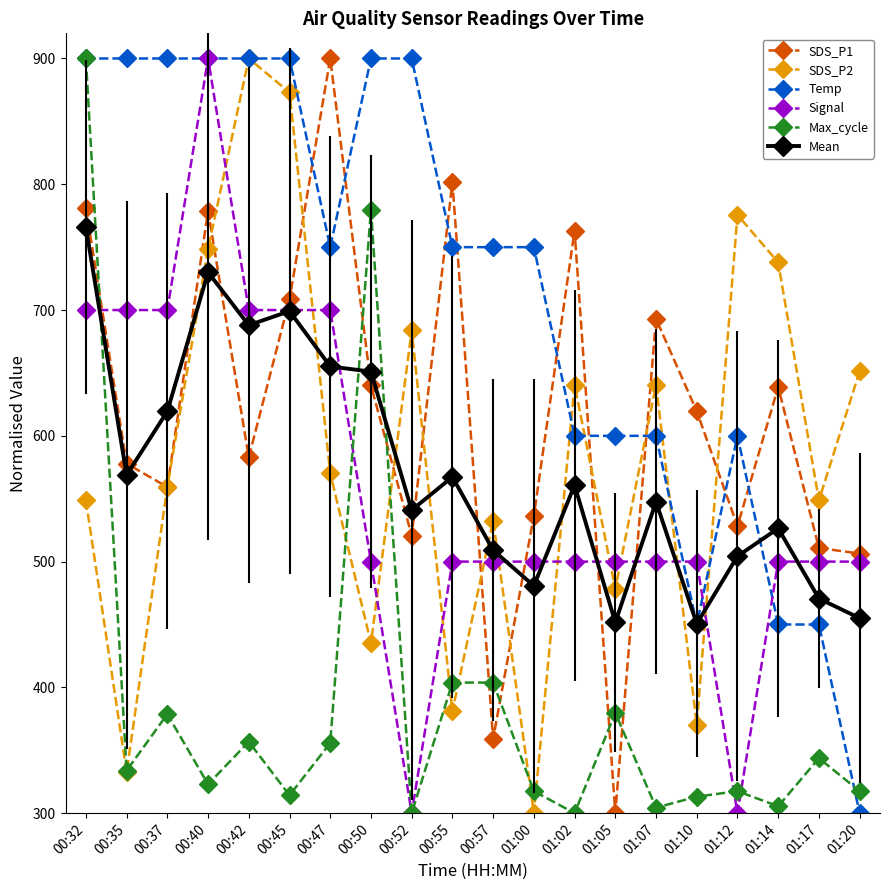

How many Signal values are between 500 and 700?

17